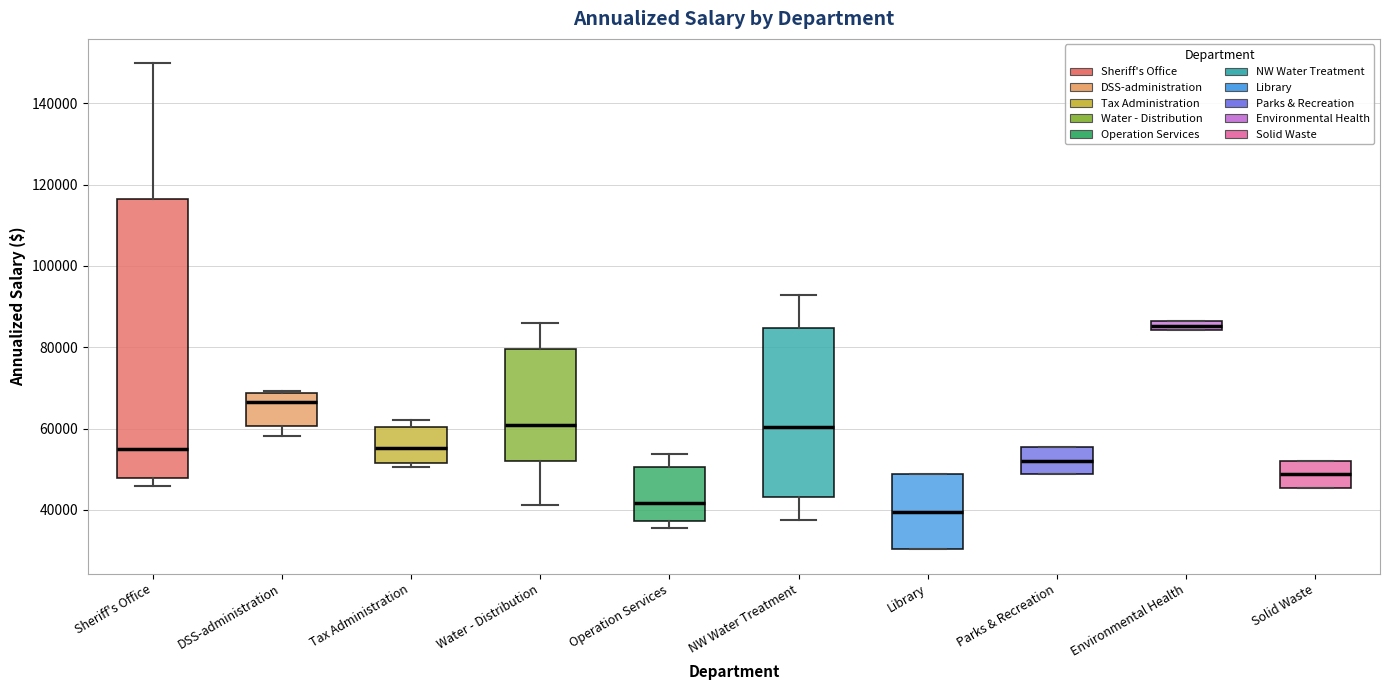

Where is the lower edge of the box for Environmental Health on the y-axis? The values are not printed on the chart, so give them approximately, as read against the axis.

84000